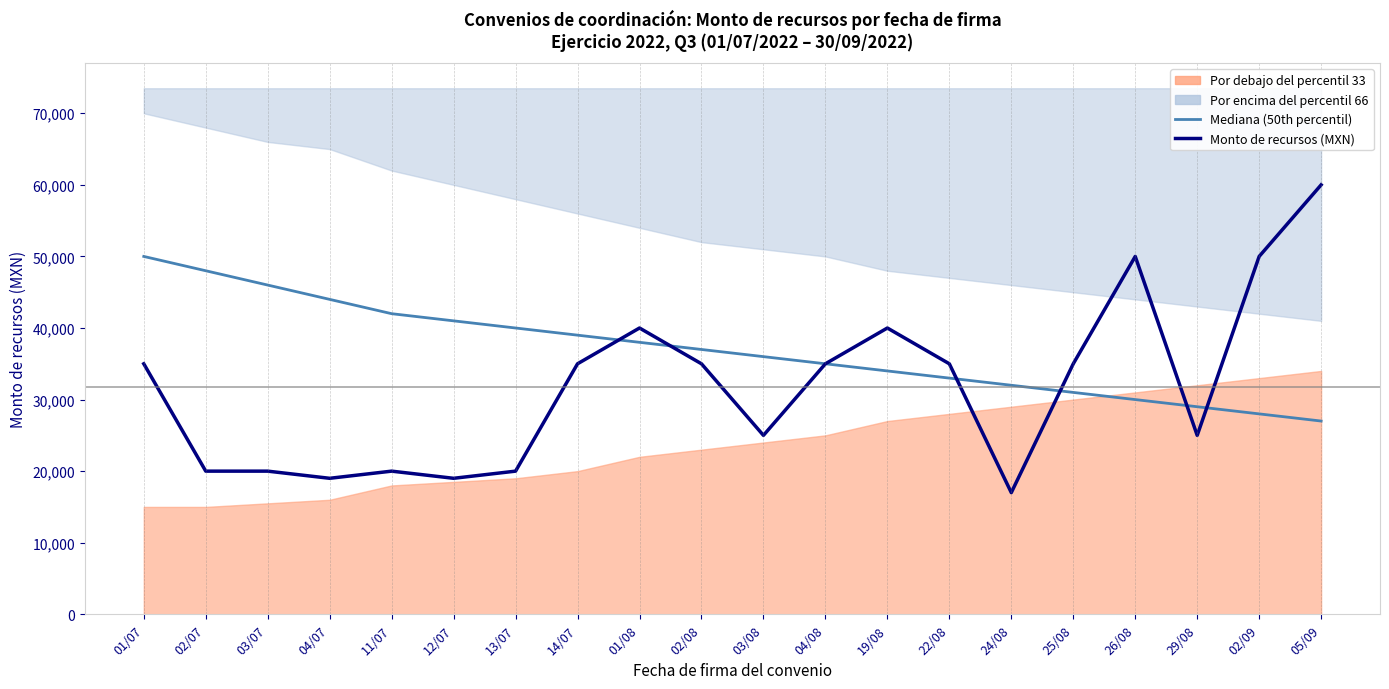

True or false: Monto de recursos (MXN) has a value of 21897 at 02/08.

False